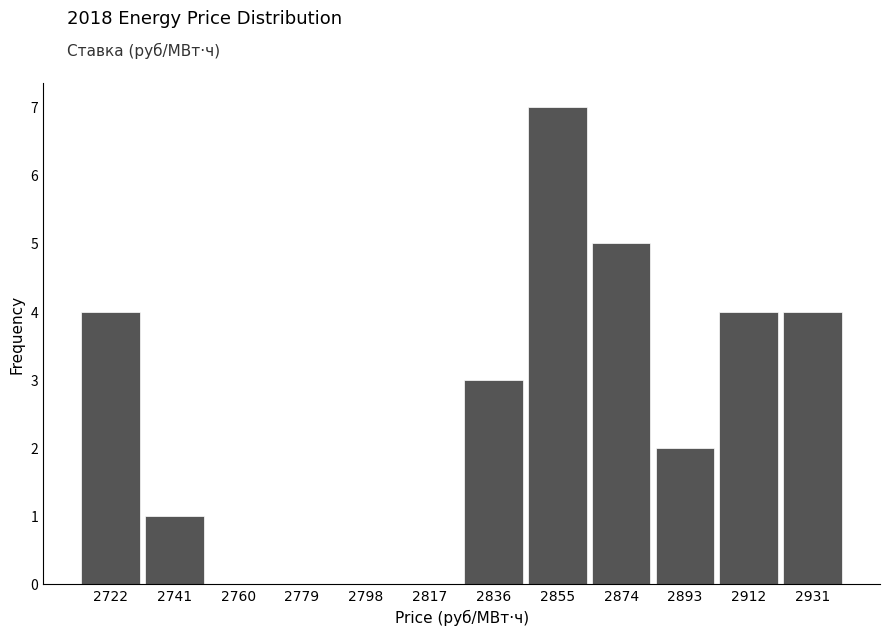

What is the height of the bar covering 2922 to 2940 on the x-axis? Neither the bar edges nor the heights are printed on the chart, so give them approximately, as read against the axes.

4